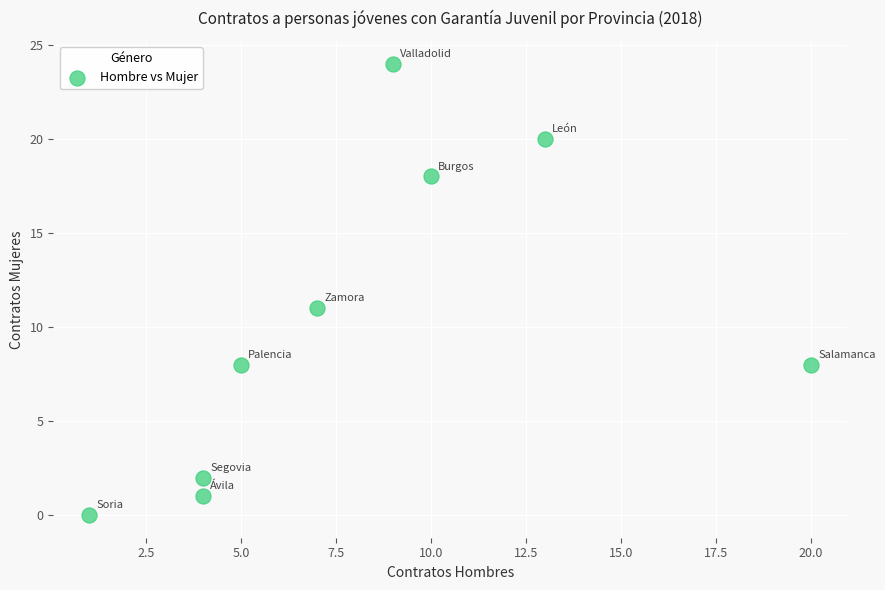

What is the average X value?

8